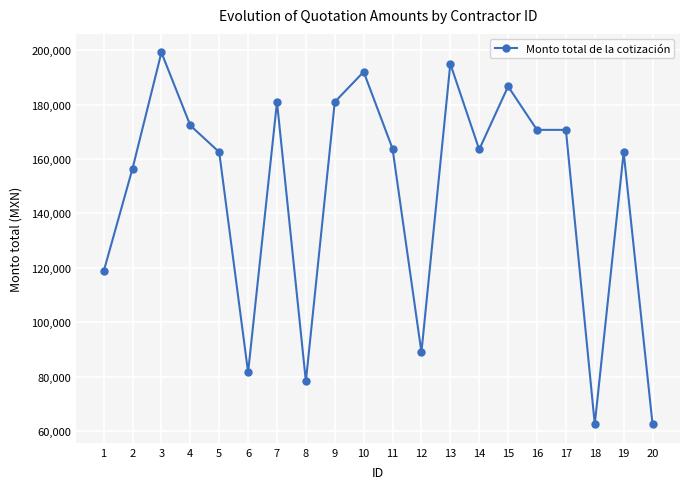

What is the sum of all values?

2949752.6